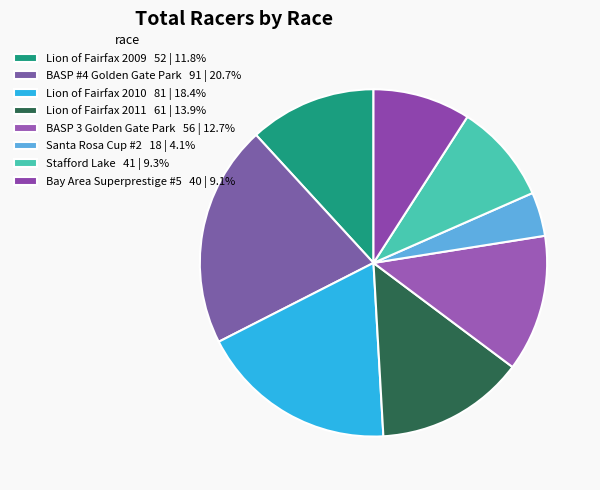

How many slices are in this pie chart?

8